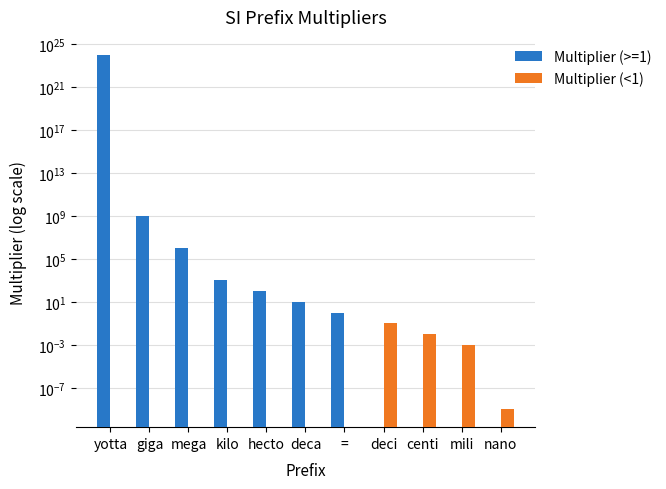

List the series in order of their peak value, highest first.

Multiplier (>=1), Multiplier (<1)